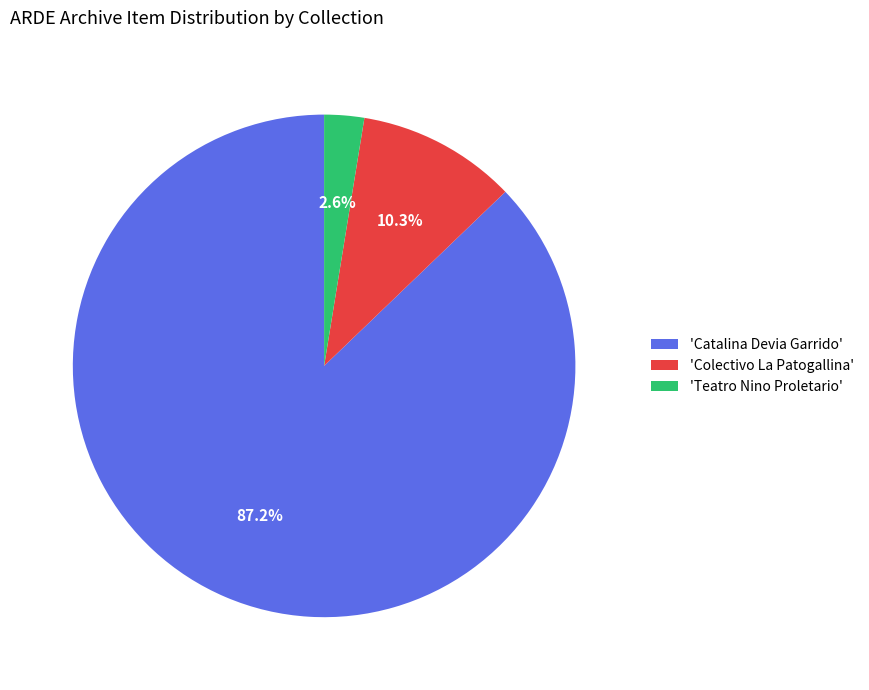

Which category has the smallest portion of the pie?

'Teatro Nino Proletario'